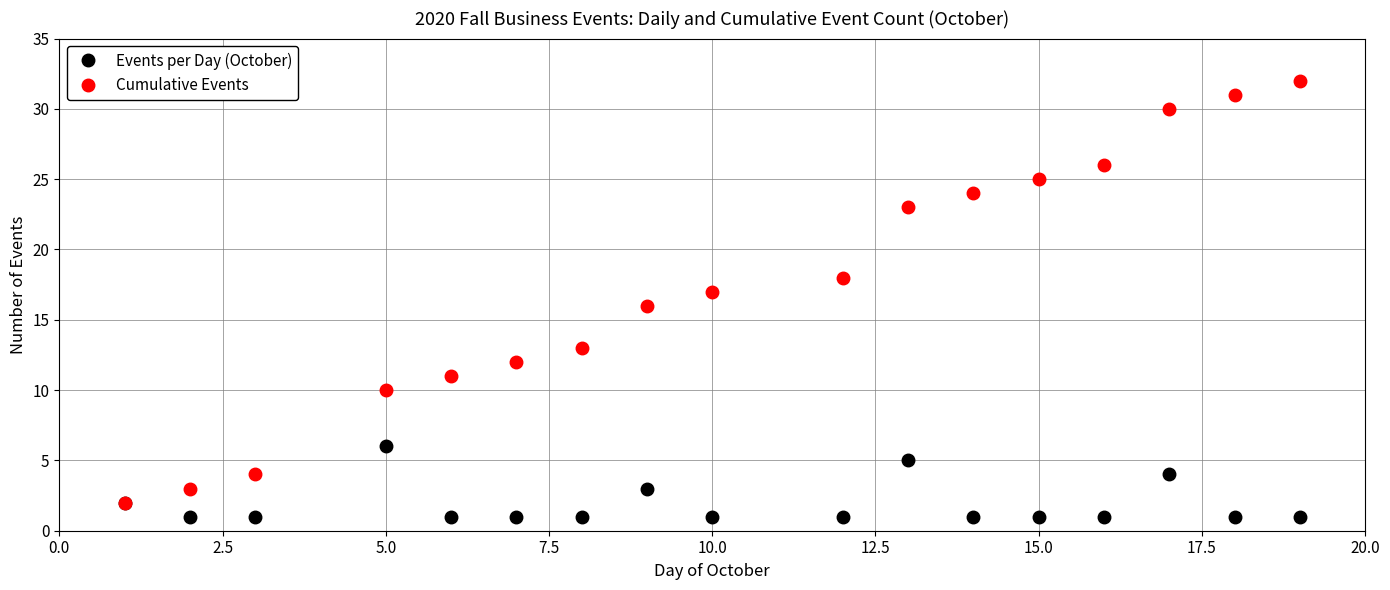

Does the chart display data point markers on the line(s)?

Yes